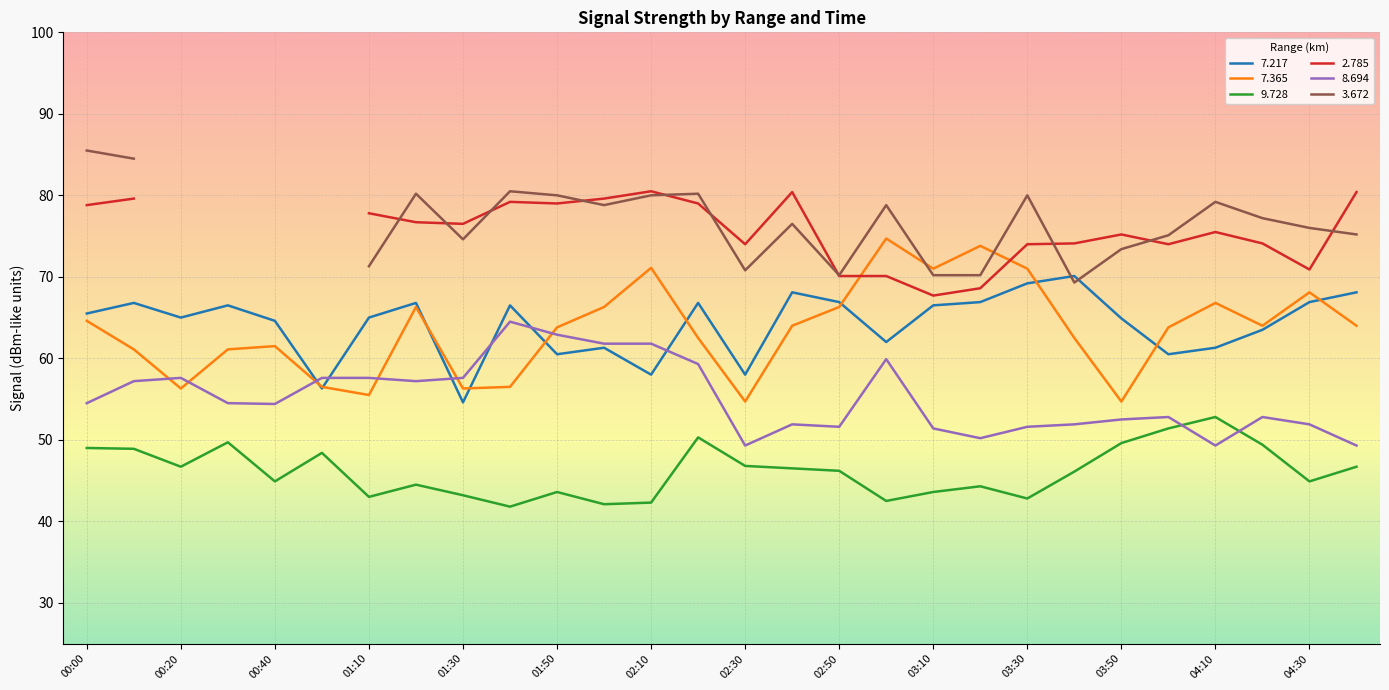

Which series has the largest total across all categories?

  7.217